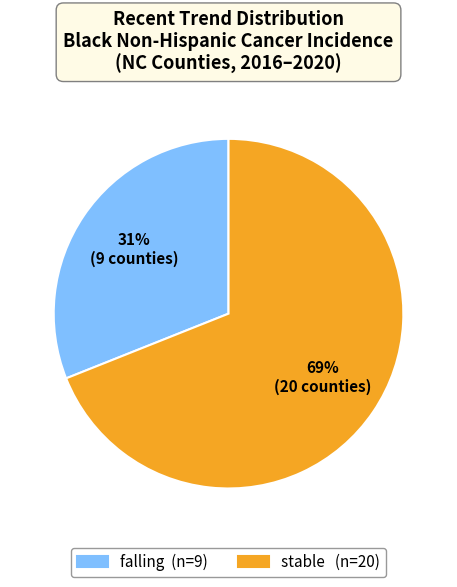

To the nearest percent, what is the average slice percentage?

50%